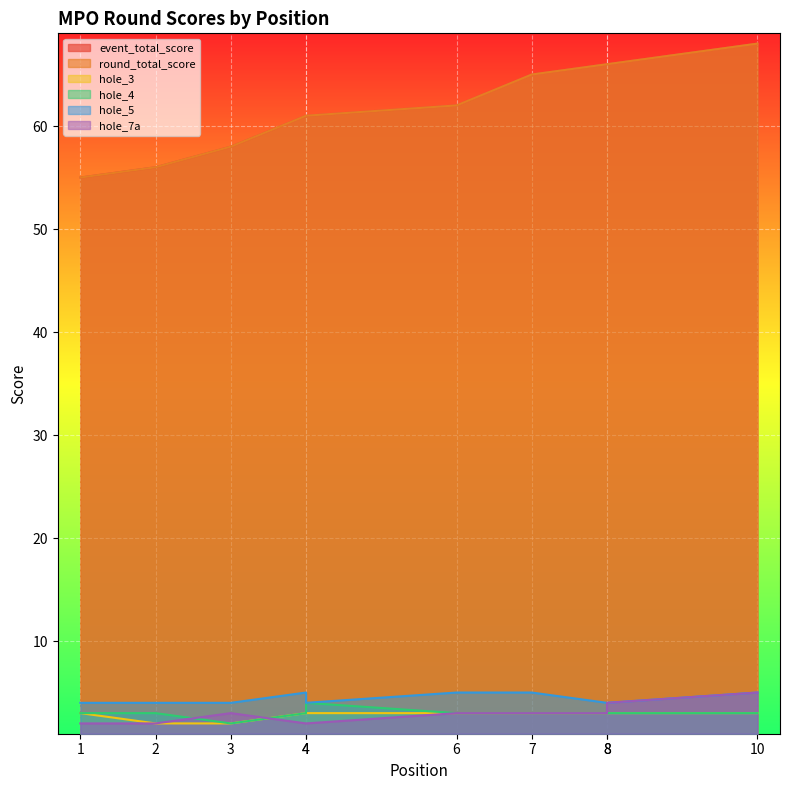

At 8, list the series in order from largest to smallest.

event_total_score, round_total_score, hole_5, hole_3, hole_4, hole_7a